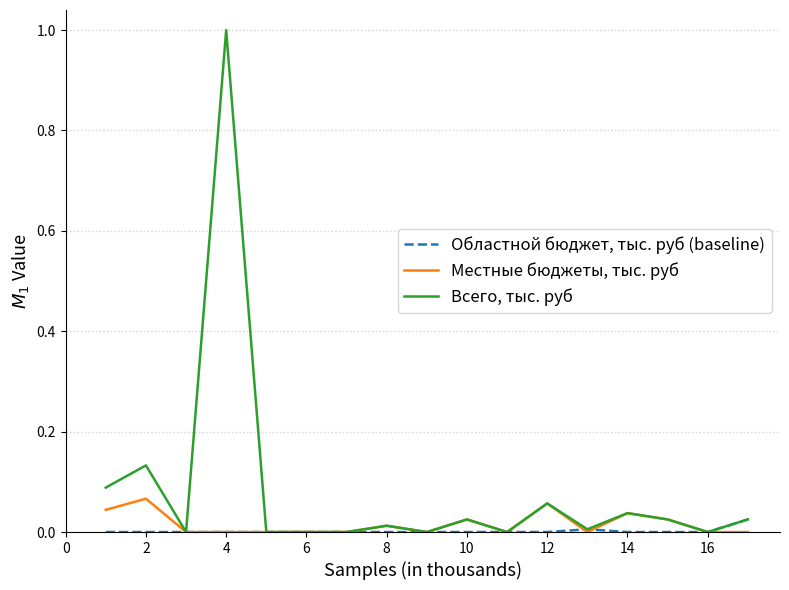

How many lines are shown in the chart?

3